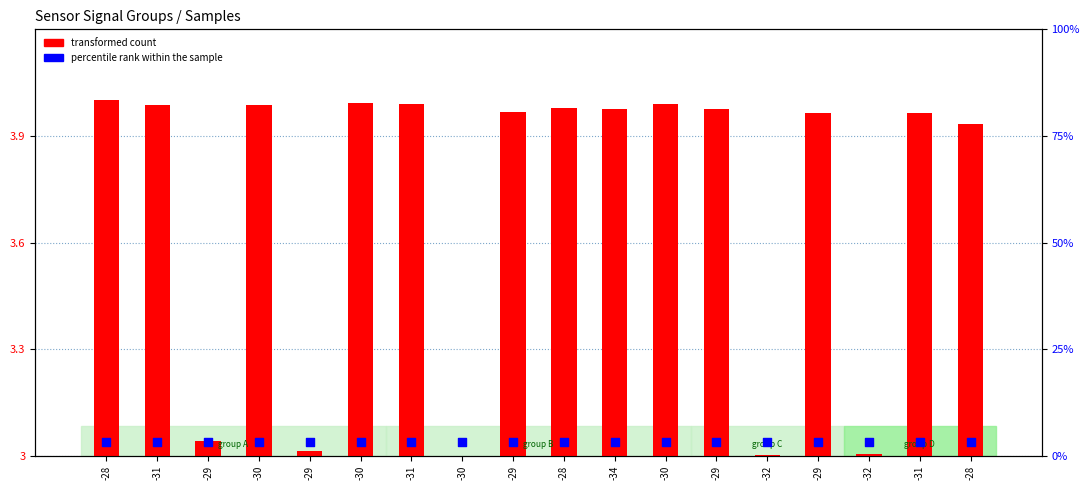

Which series has the widest spread of Y values?

transformed count